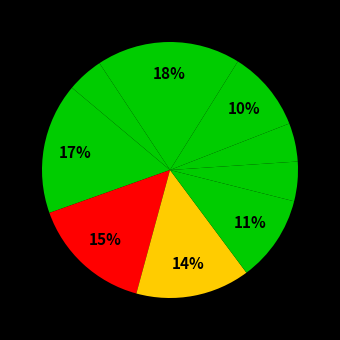

To the nearest percent, what is the average slice percentage?

11%